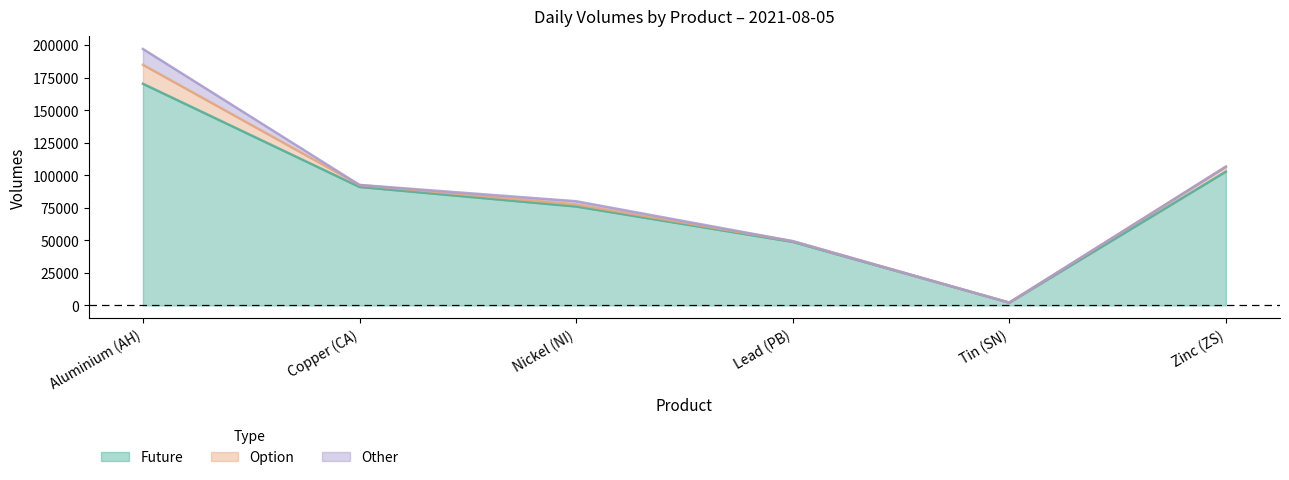

What are all the series names shown in the legend?

Future, Option, Other